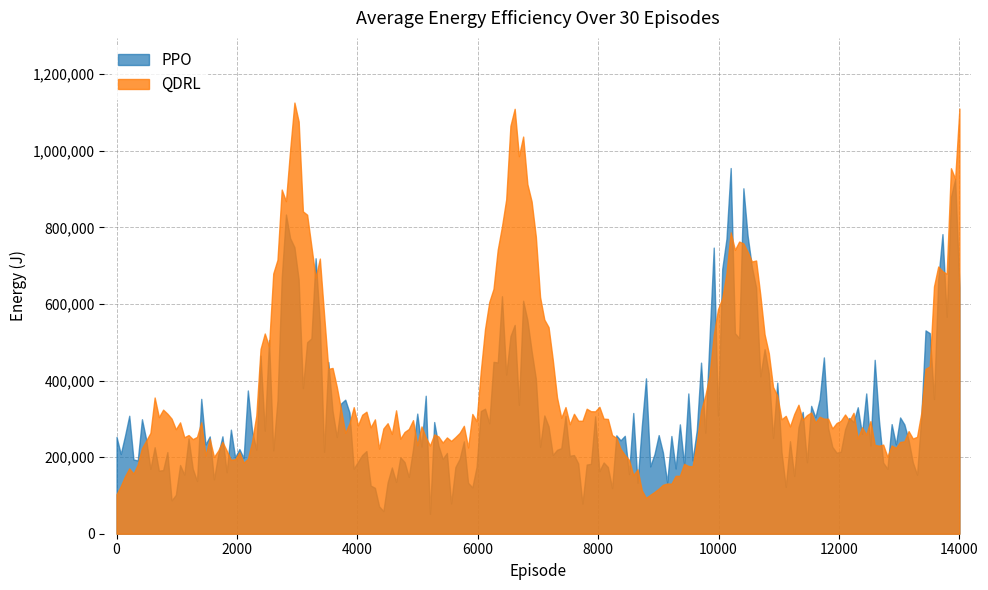

Is the value of QDRL at 1 greater than the value of PPO at 4?

No